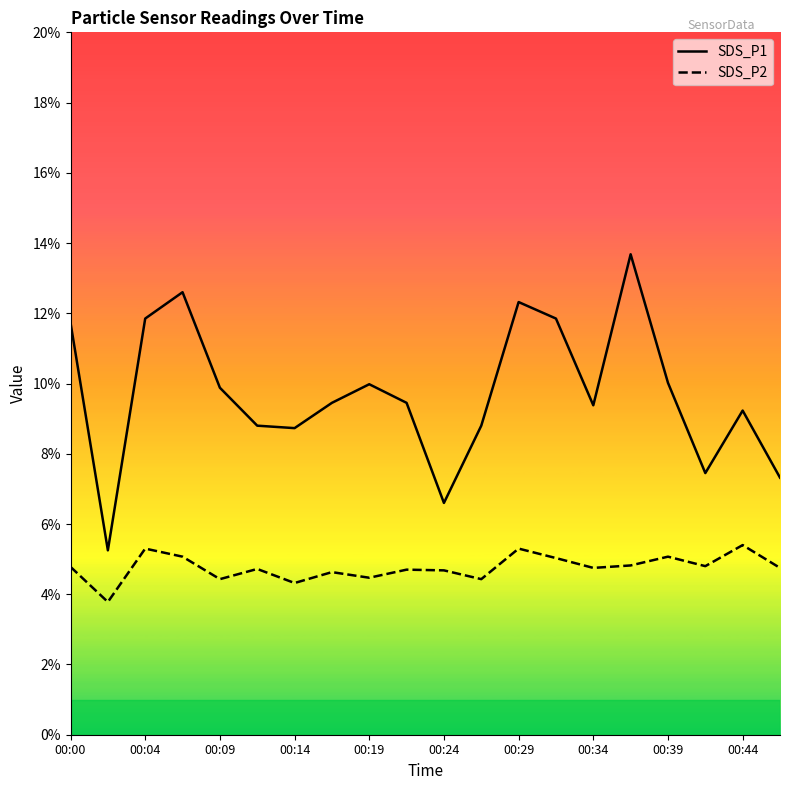

How many lines are shown in the chart?

2